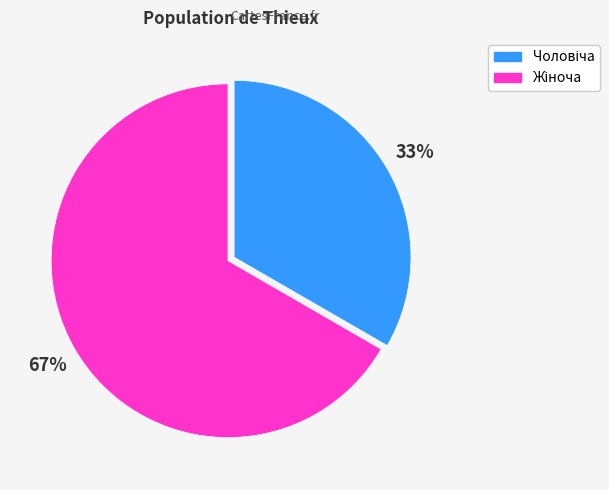

To the nearest percent, what is the average slice percentage?

50%